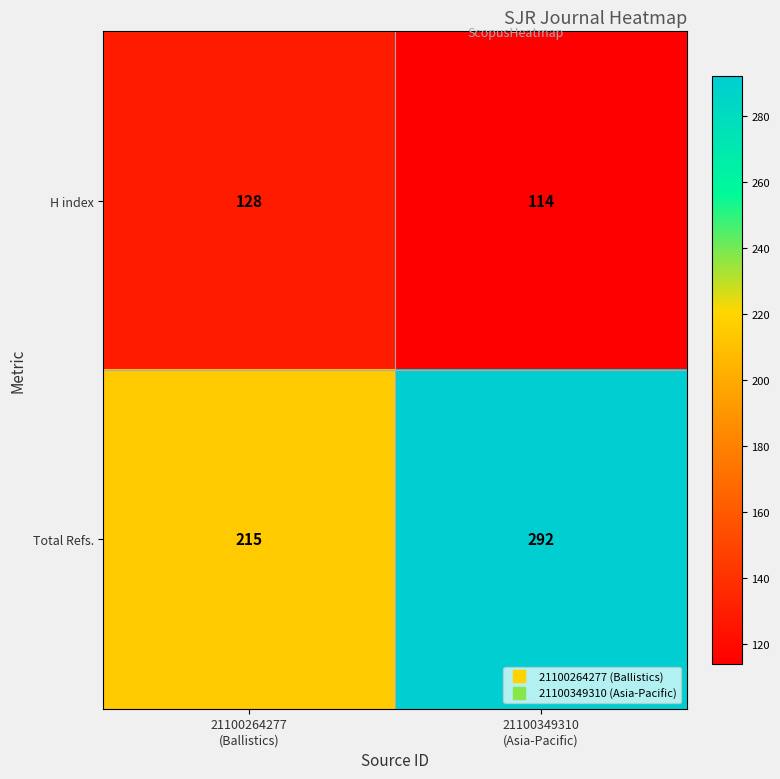

List the series in order of their overall mean, lowest first.

H index, Total Refs.